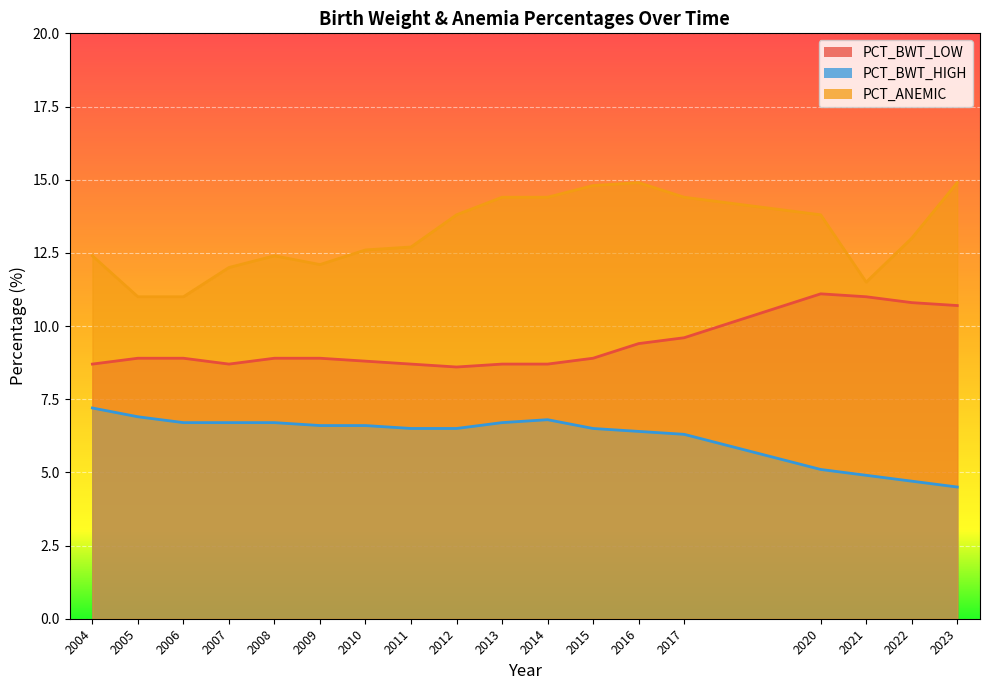

The value of PCT_BWT_HIGH at 2004 is 3.7. True or false?

False